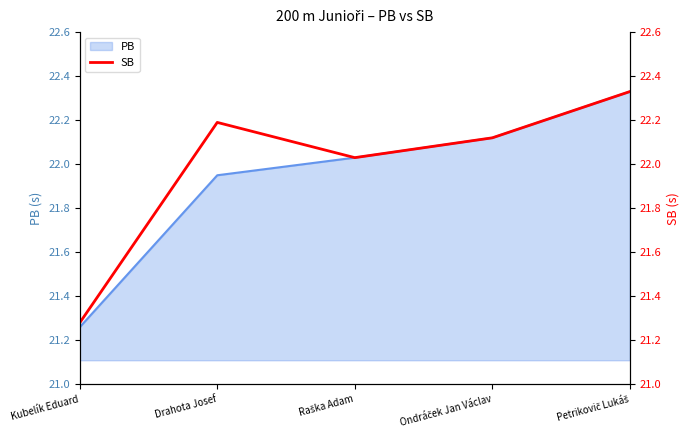

What is the value of the 3rd point from the left?

22.0